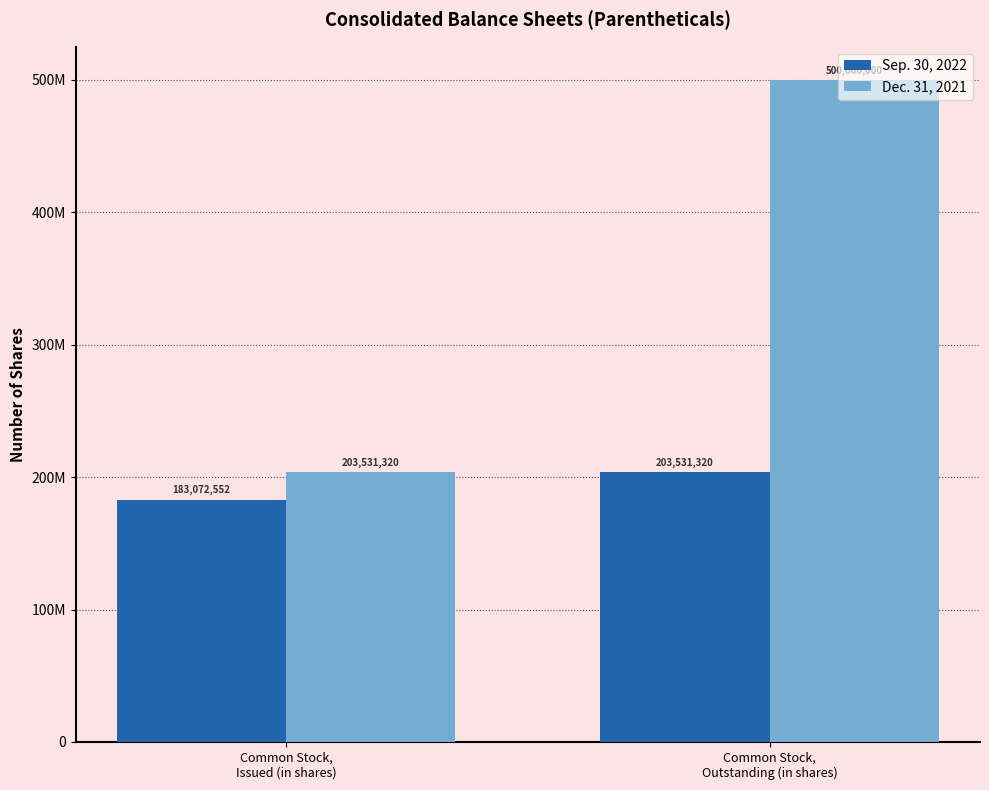

What is the maximum value shown in the chart?

500000000